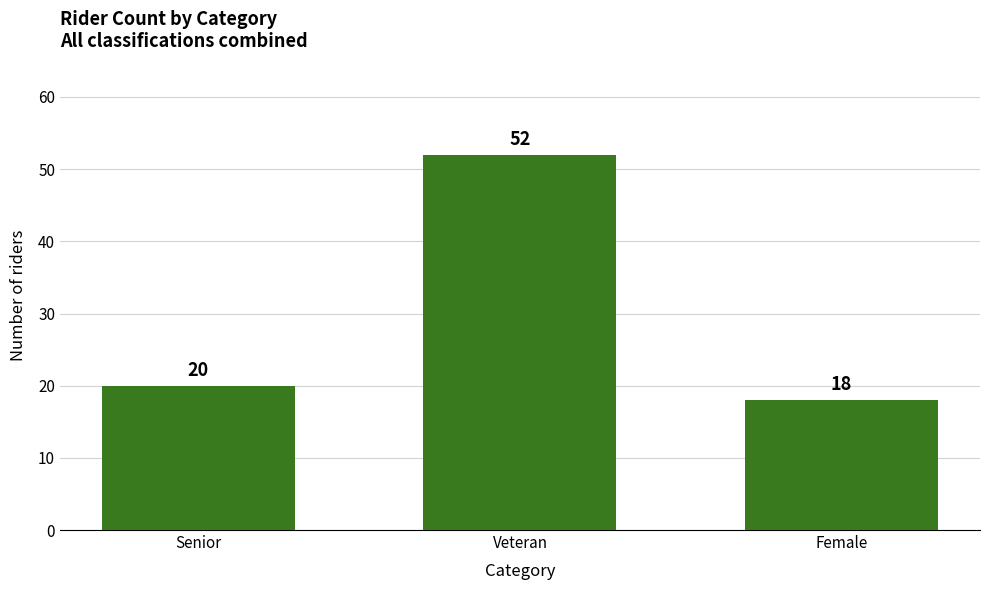

Between Female and Senior, which is larger?

Senior